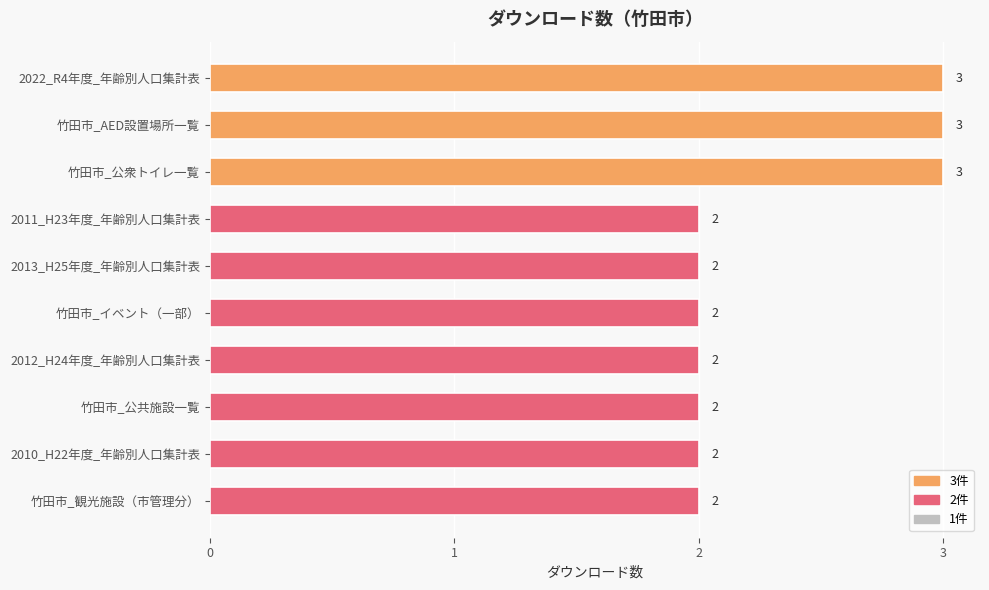

What is the sum of all values?

23